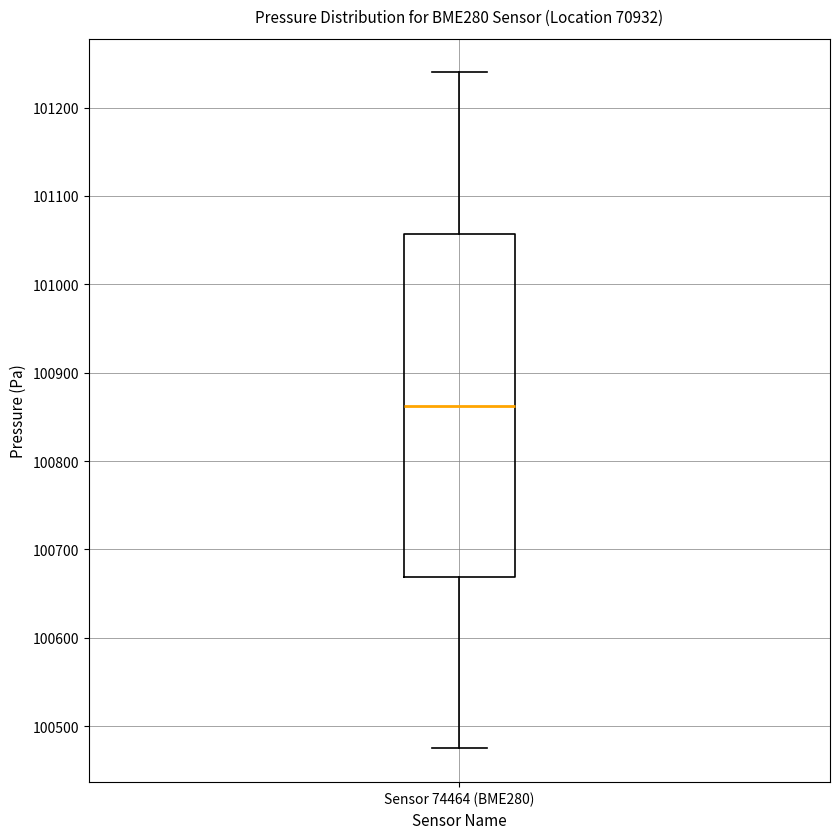

Where does the lower whisker of the box for Sensor 74464 (BME280) end on the y-axis? The values are not printed on the chart, so give them approximately, as read against the axis.

100480